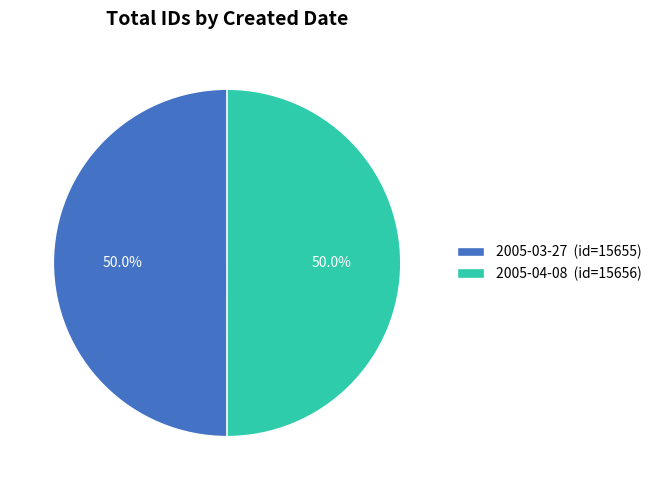

To the nearest percent, what is the combined percentage of 2005-04-08 and 2005-03-27?

100%